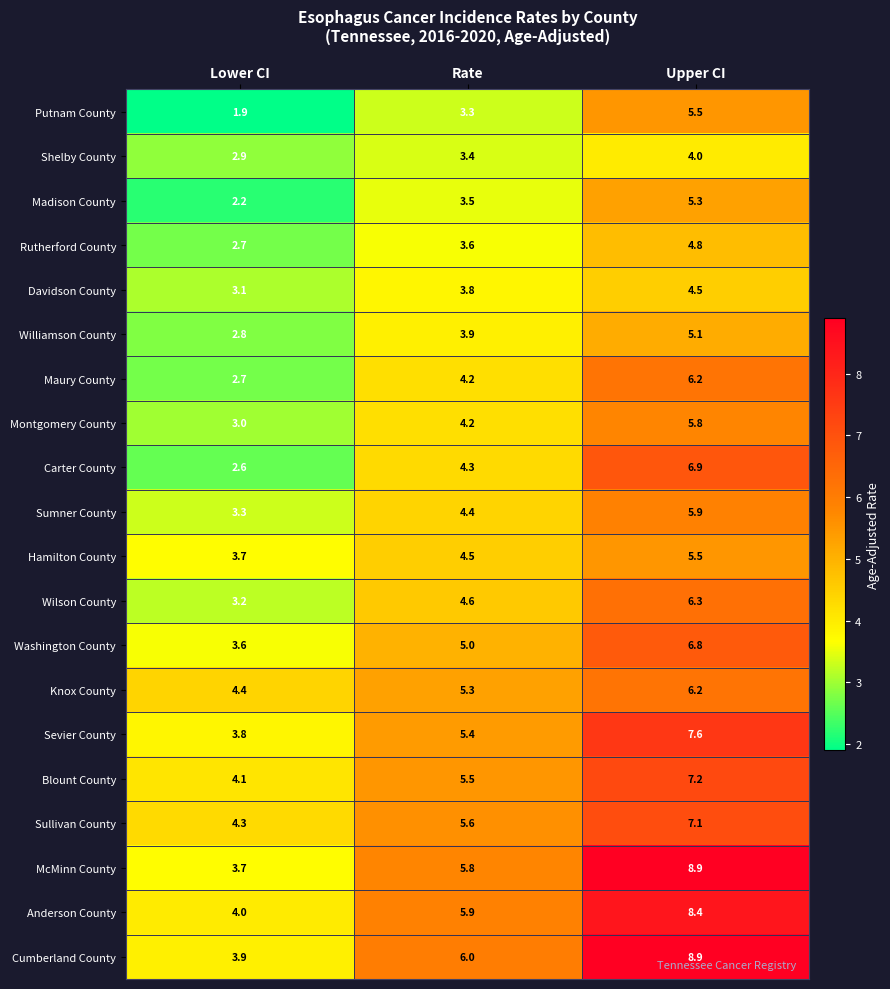

What is the maximum value shown in the chart?

8.9